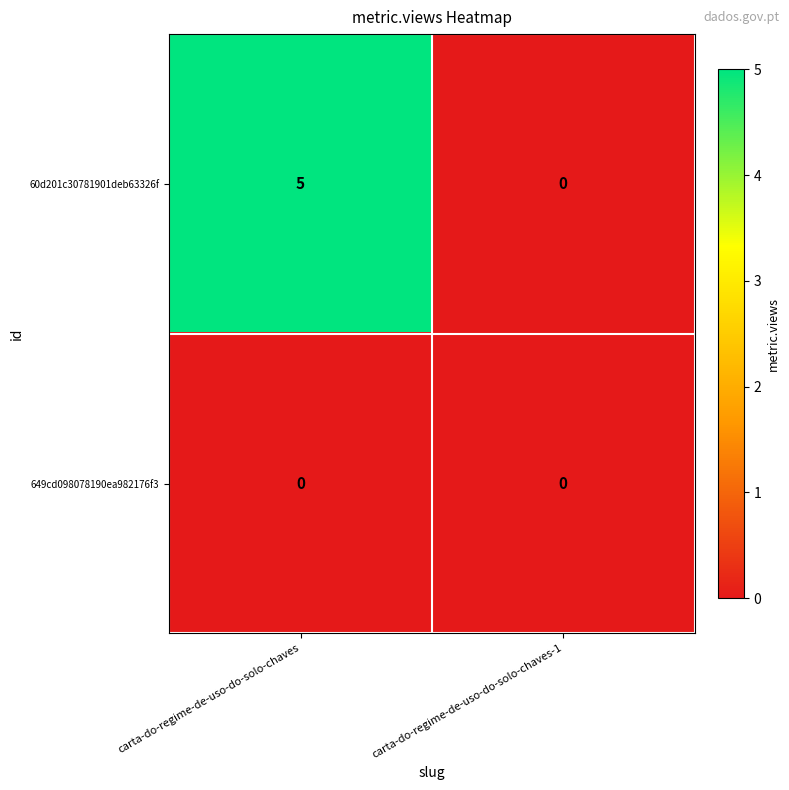

Which series has the largest total across all categories?

60d201c30781901deb63326f